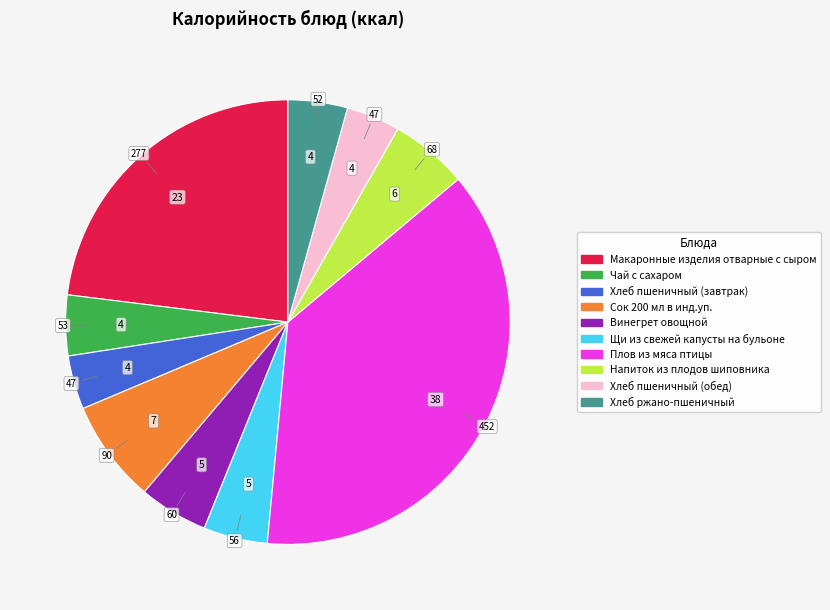

What is the largest slice in the pie chart?

Плов из мяса птицы